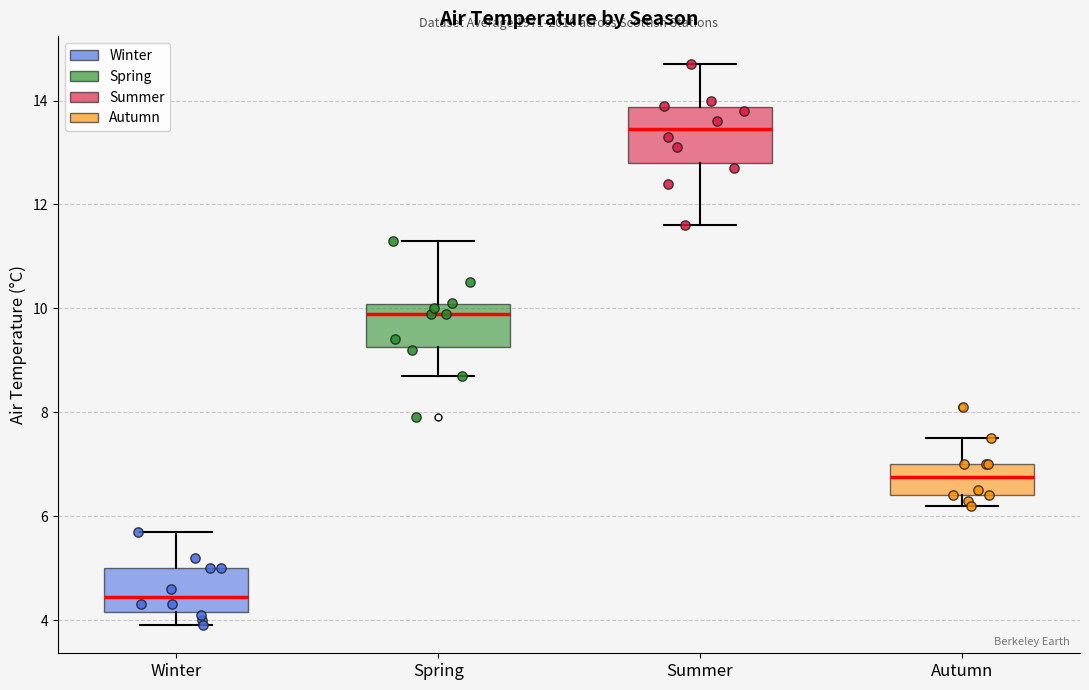

Which box is the tallest, from its lower edge to its upper edge?

Summer